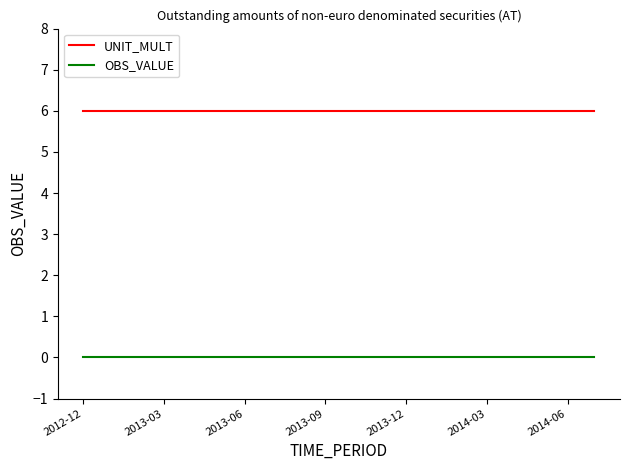

What is the greatest value displayed?

6